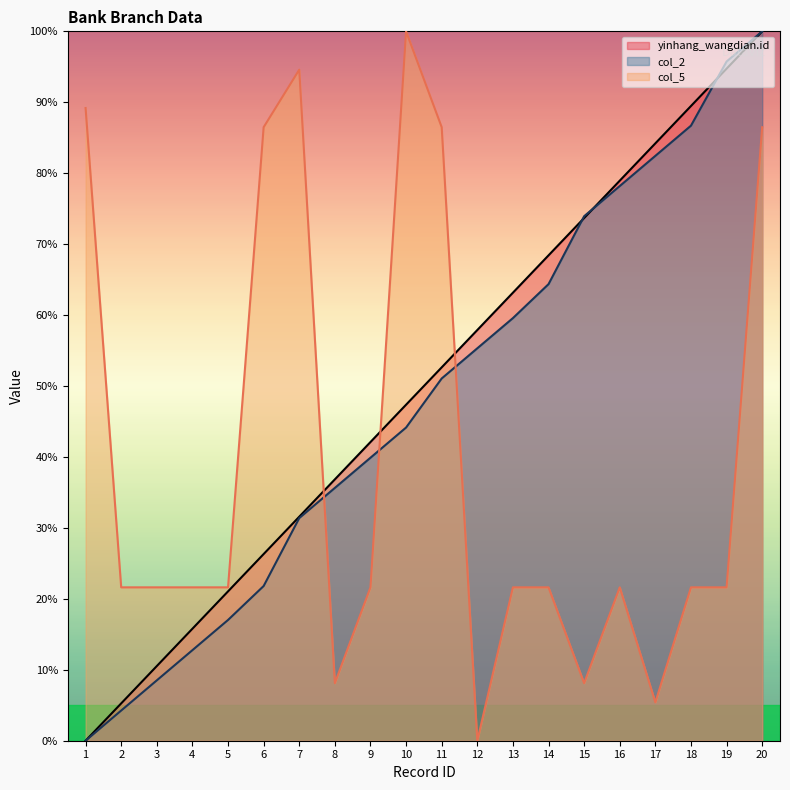

Reading left to right, transcribe all the data shown in this chart.

yinhang_wangdian.id: 0.0	5.3	10.5	15.8	21.1	26.3	31.6	36.8	42.1	47.4	52.6	57.9	63.2	68.4	73.7	78.9	84.2	89.5	94.7	100.0
col_2: 0.0	4.3	8.5	12.8	17.0	21.8	31.4	35.6	39.9	44.1	51.1	55.3	59.6	64.4	73.9	78.2	82.4	86.7	95.7	100.0
col_5: 89.2	21.6	21.6	21.6	21.6	86.5	94.6	8.1	21.6	100.0	86.5	0.0	21.6	21.6	8.1	21.6	5.4	21.6	21.6	86.5